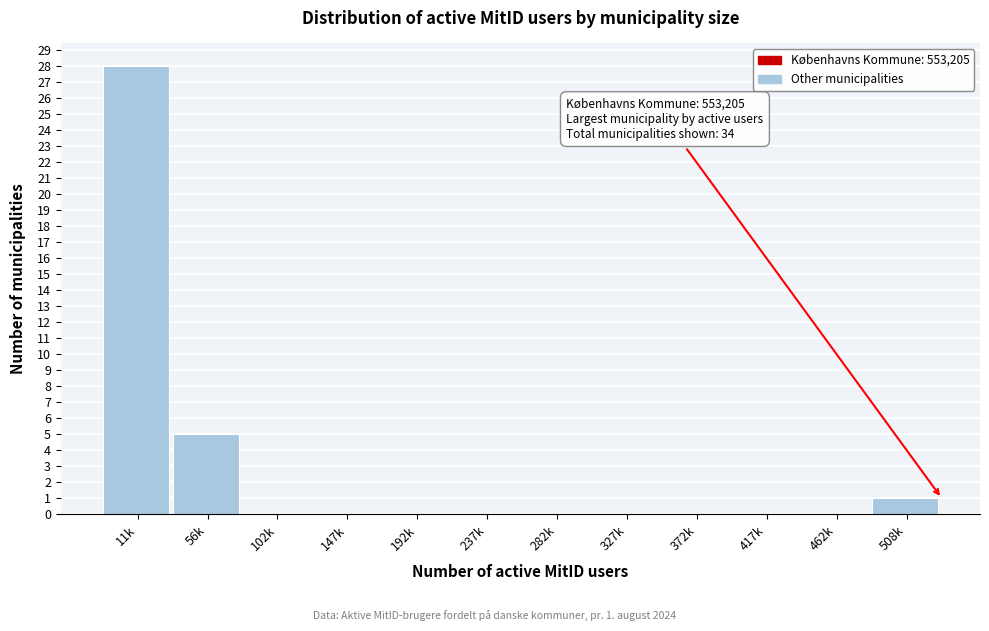

Reading right to left, list all the values displayed in this chart.

508k=1	462k=0	417k=0	372k=0	327k=0	282k=0	237k=0	192k=0	147k=0	102k=0	56k=5	11k=28